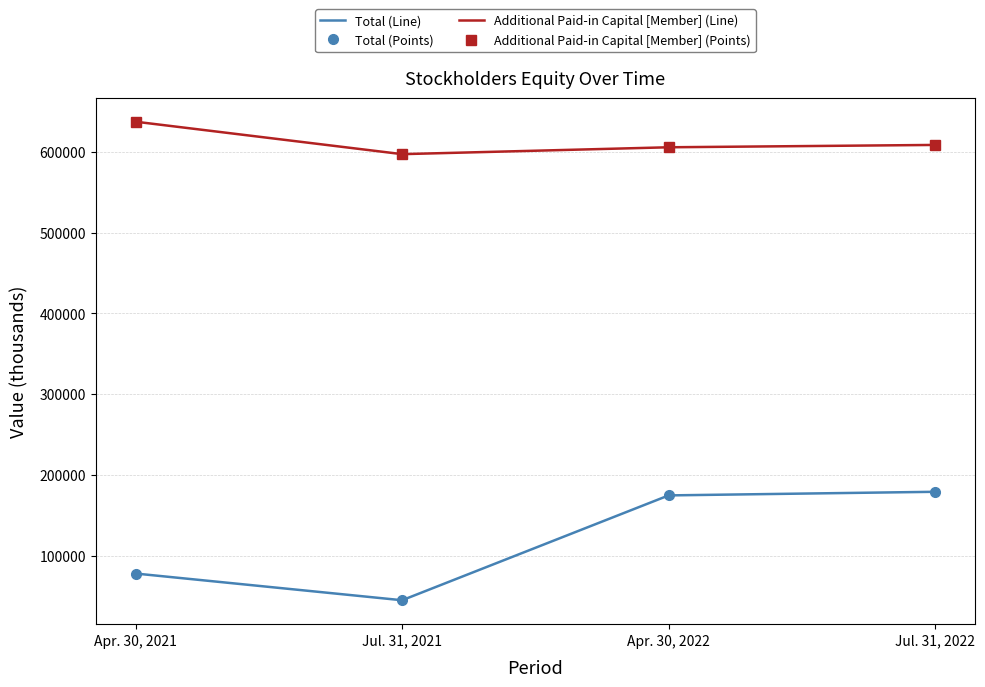

How many data points does each series have?

4